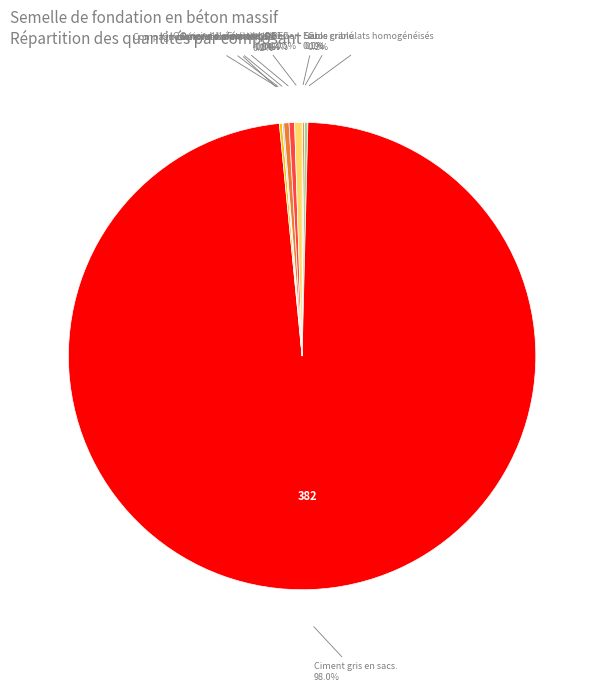

Which category accounts for the majority?

Ciment gris en sacs.